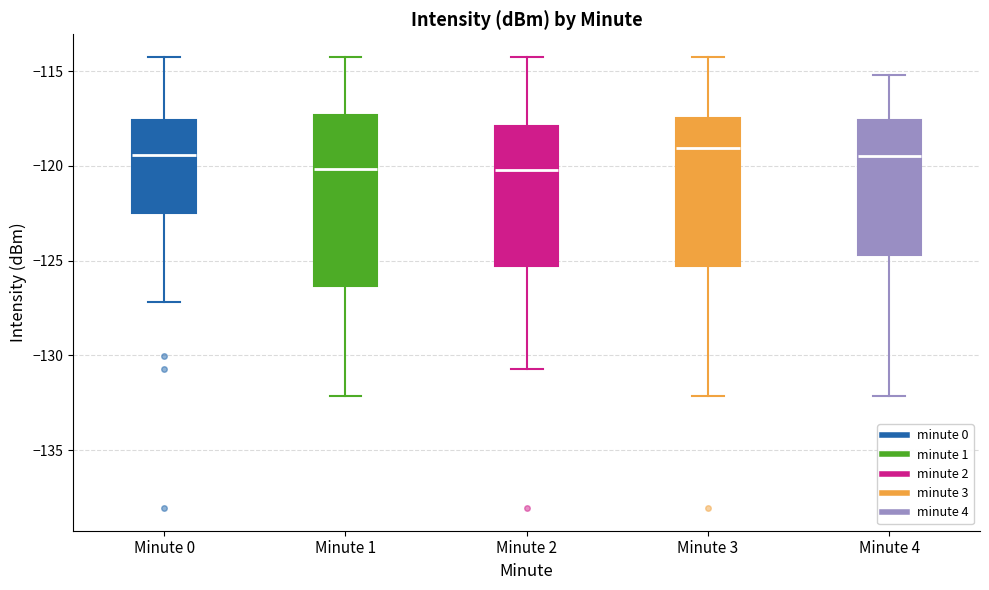

Reading left to right, read every box against the y-axis: the position of its median line, the range the box covers, and the ends of its whiskers. The values are not printed on the chart, so give them approximately, as read against the axis.

Minute 0: median -119.5, box -122.5 to -117.5, whiskers -127.0 to -114.5
Minute 1: median -120.0, box -126.5 to -117.5, whiskers -132.0 to -114.5
Minute 2: median -120.0, box -125.5 to -118.0, whiskers -130.5 to -114.5
Minute 3: median -119.0, box -125.5 to -117.5, whiskers -132.0 to -114.5
Minute 4: median -119.5, box -124.5 to -117.5, whiskers -132.0 to -115.0